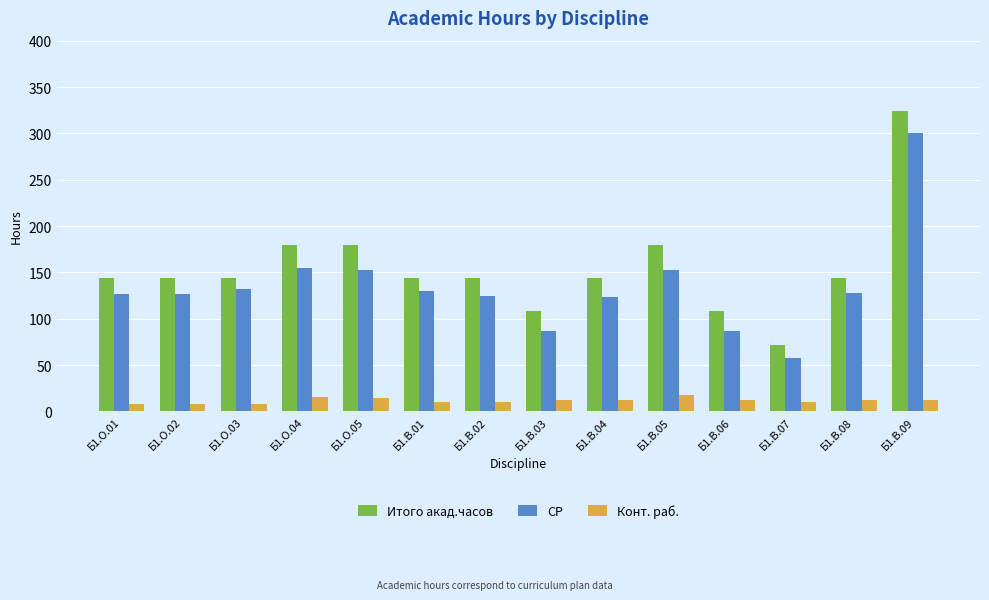

What is the smallest value displayed?

8